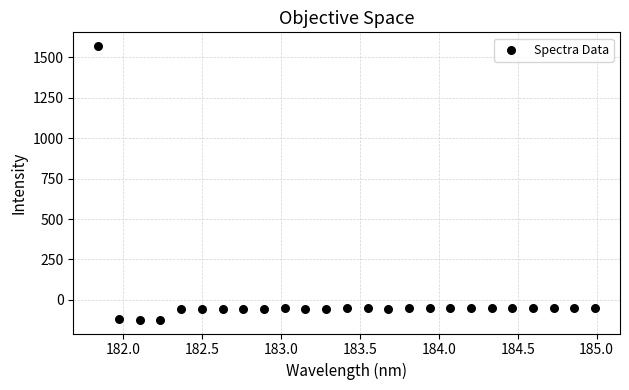

What is the range of Y values (max minus min)?

1692.3